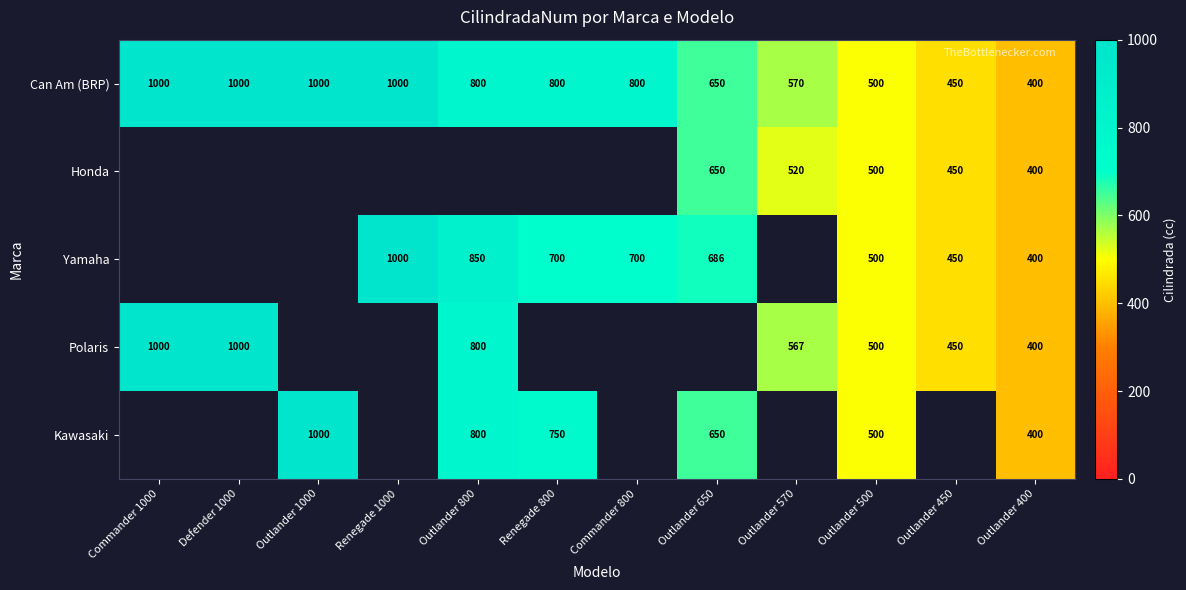

At which label is Can Am (BRP) closest to 700?

Outlander 650